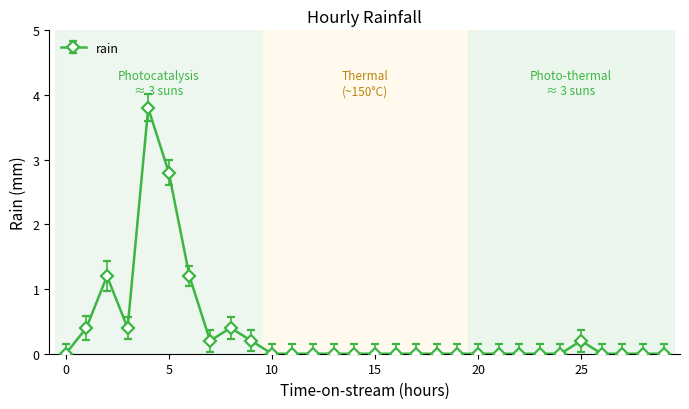

True or false: the data has more than 2 interior local peaks.

True